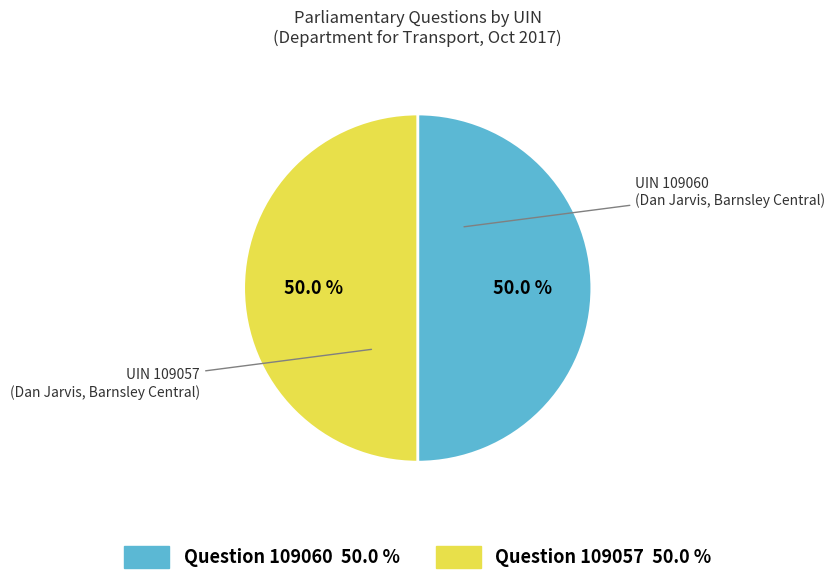

Which category has the smallest portion of the pie?

109057